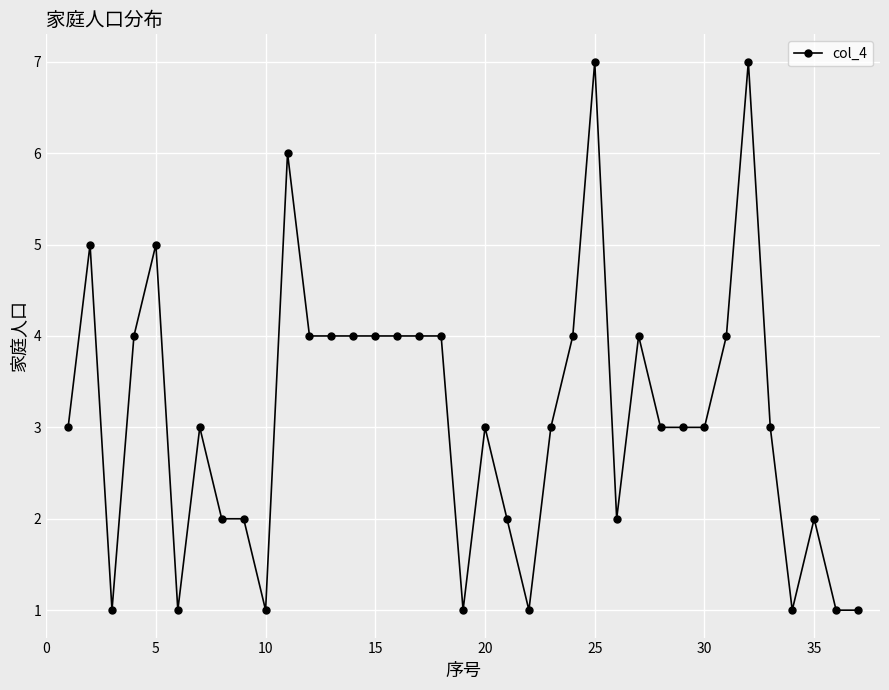

What is the greatest value displayed?

7